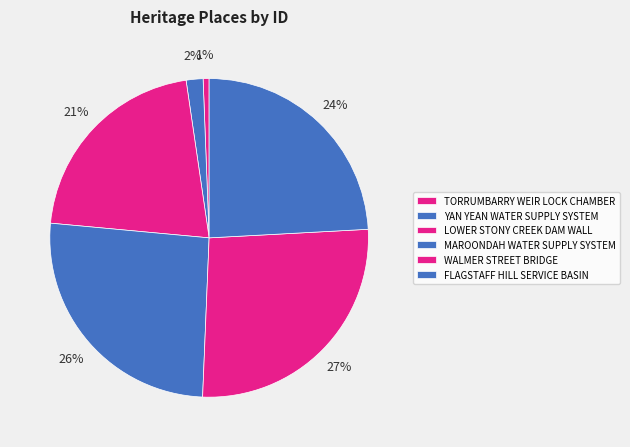

True or false: TORRUMBARRY WEIR LOCK CHAMBER accounts for 7% of the total.

False